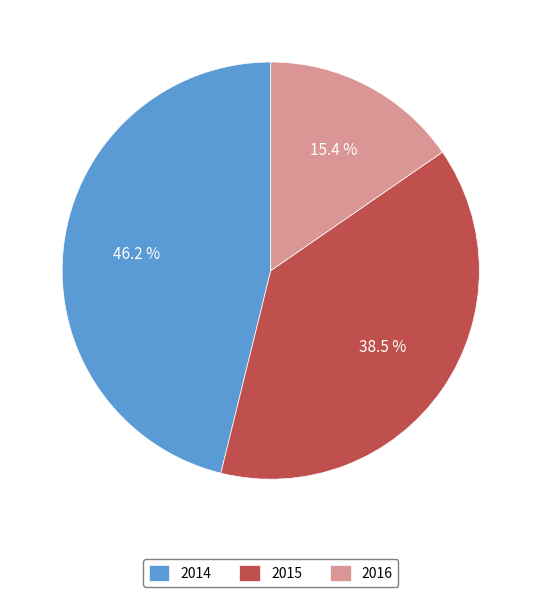

Between 2015 and 2016, which is larger?

2015